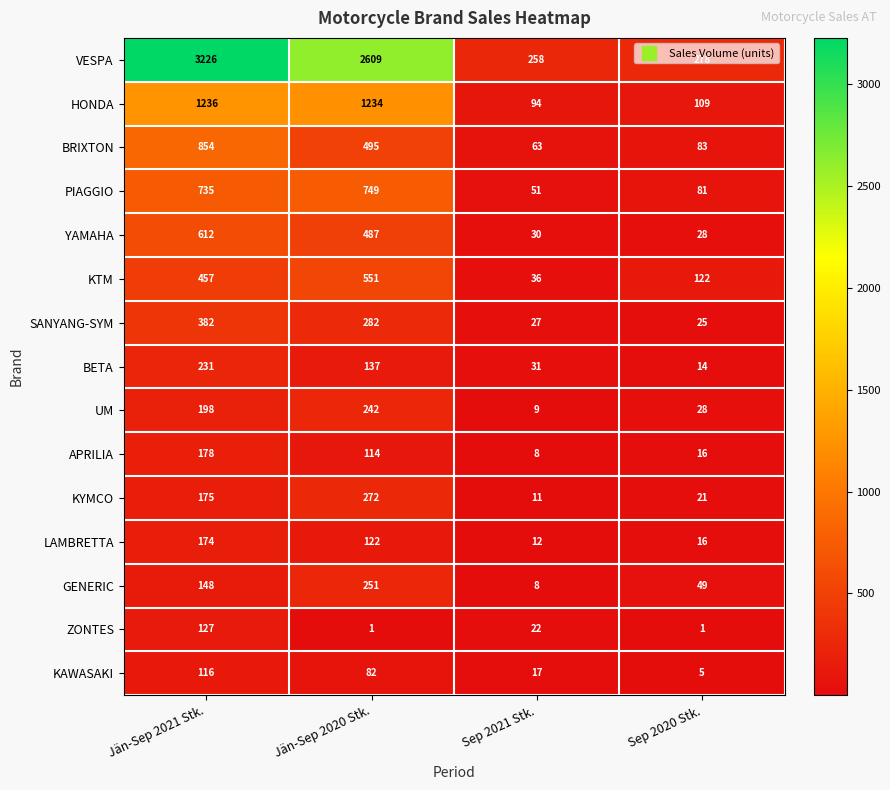

What is the difference between the highest and lowest values at Jän-Sep 2020 Stk.?

2608